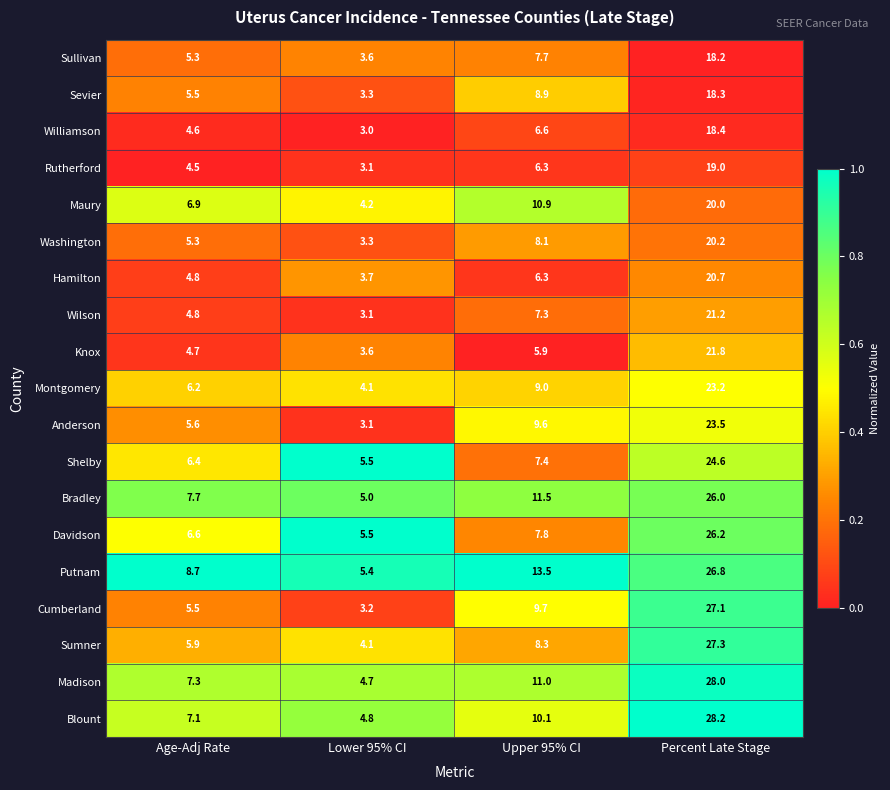

What is the maximum value shown in the chart?

28.2